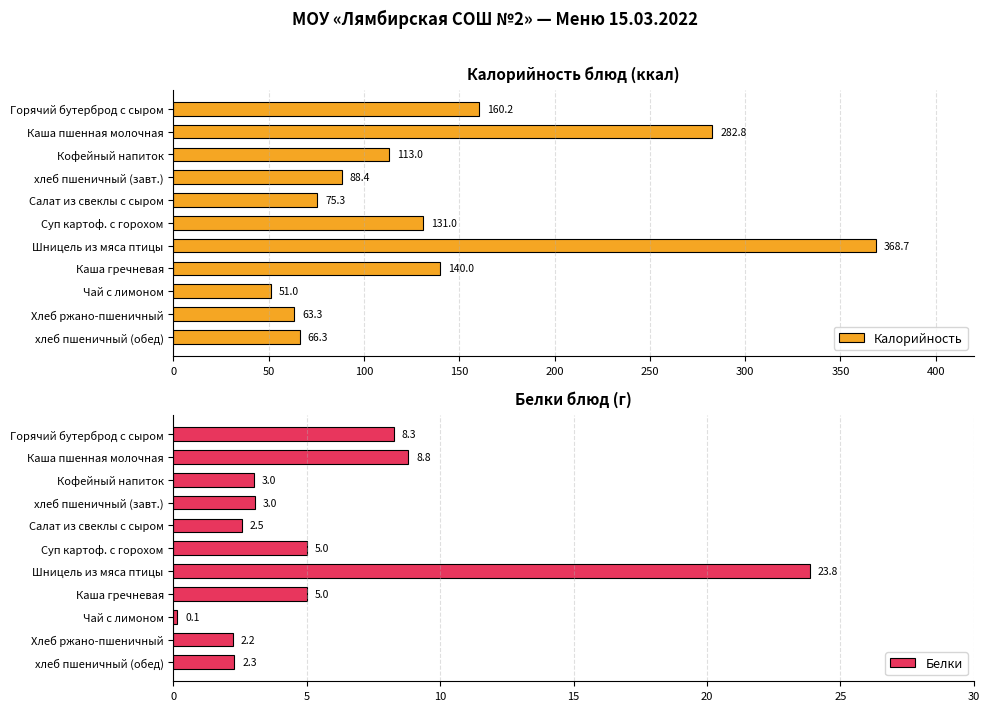

What are all the series names shown in the legend?

Калорийность, Белки